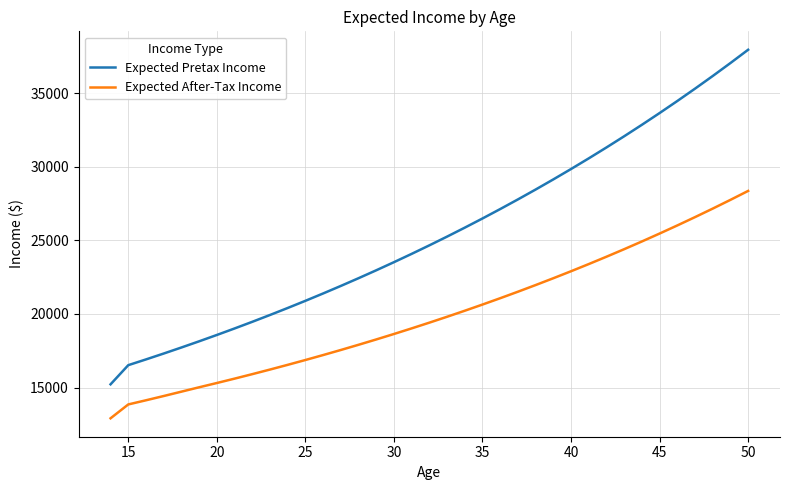

What is the minimum value shown in the chart?

12909.7